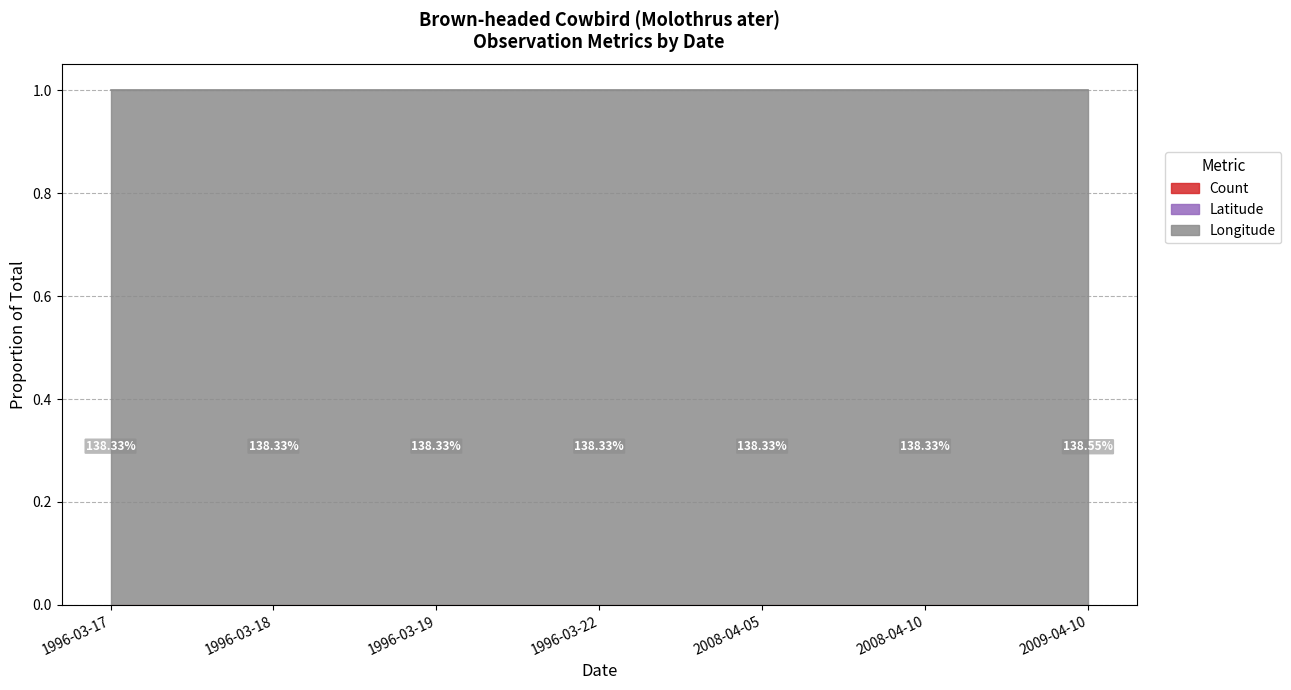

True or false: Longitude and Latitude cross at least once.

False